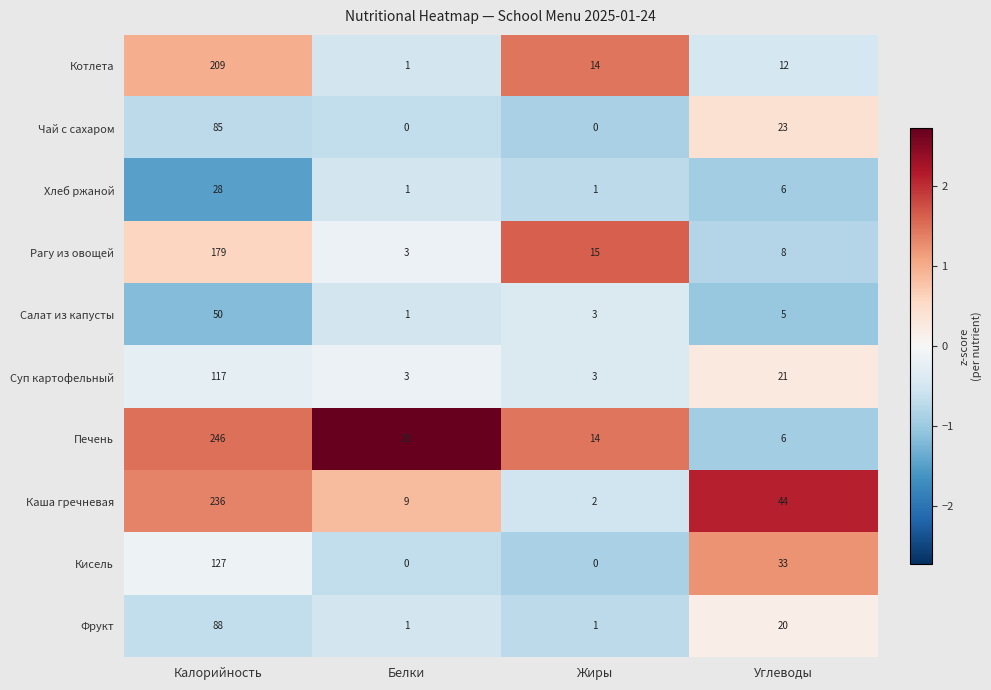

At how many categories does at least one series exceed 0?

4